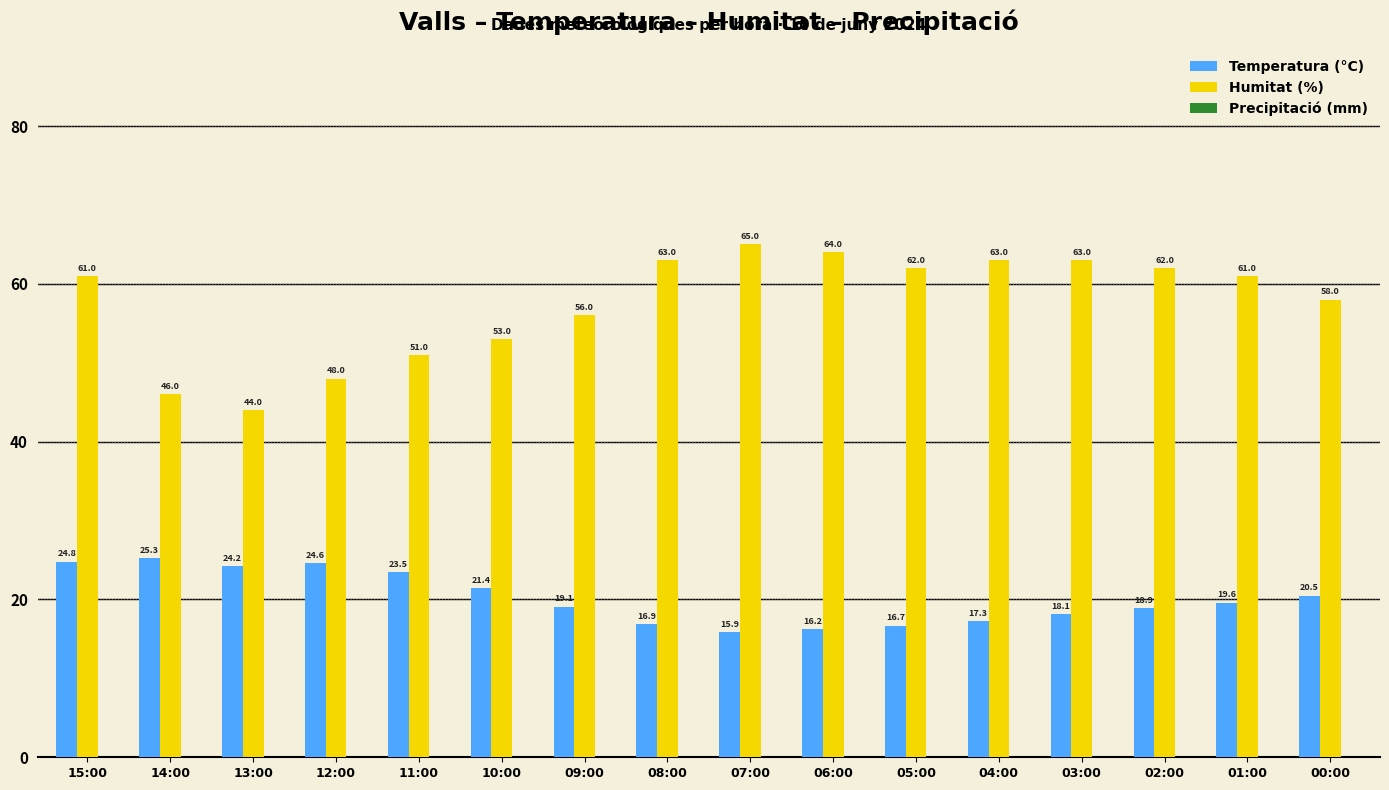

What value does the Temperatura (°C) series have at 11:00?

23.5